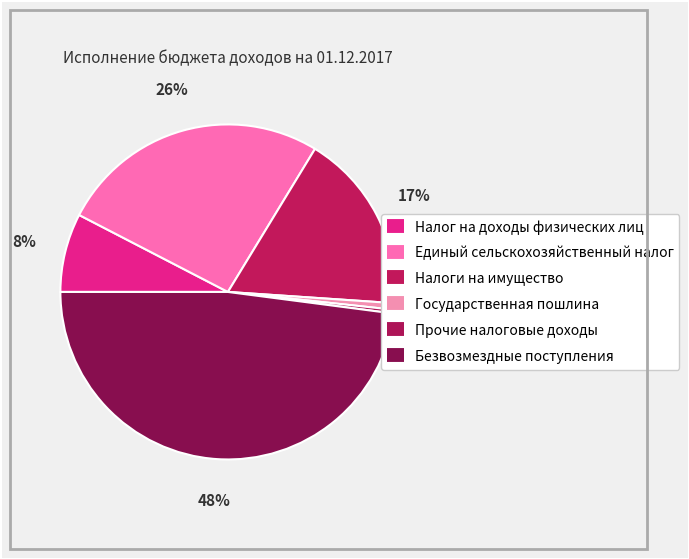

To the nearest percent, what is the difference between the largest and smallest slice percentages?

48%